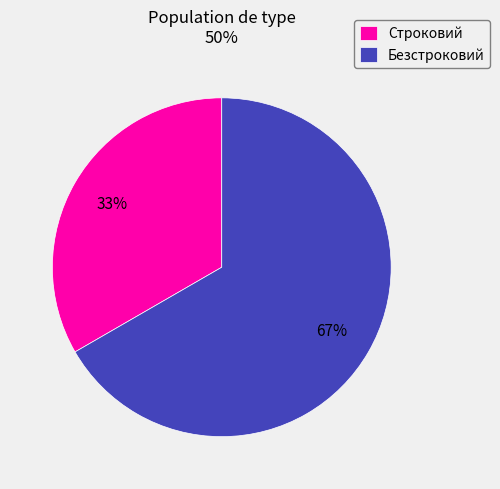

To the nearest percent, what portion does Безстроковий represent?

67%